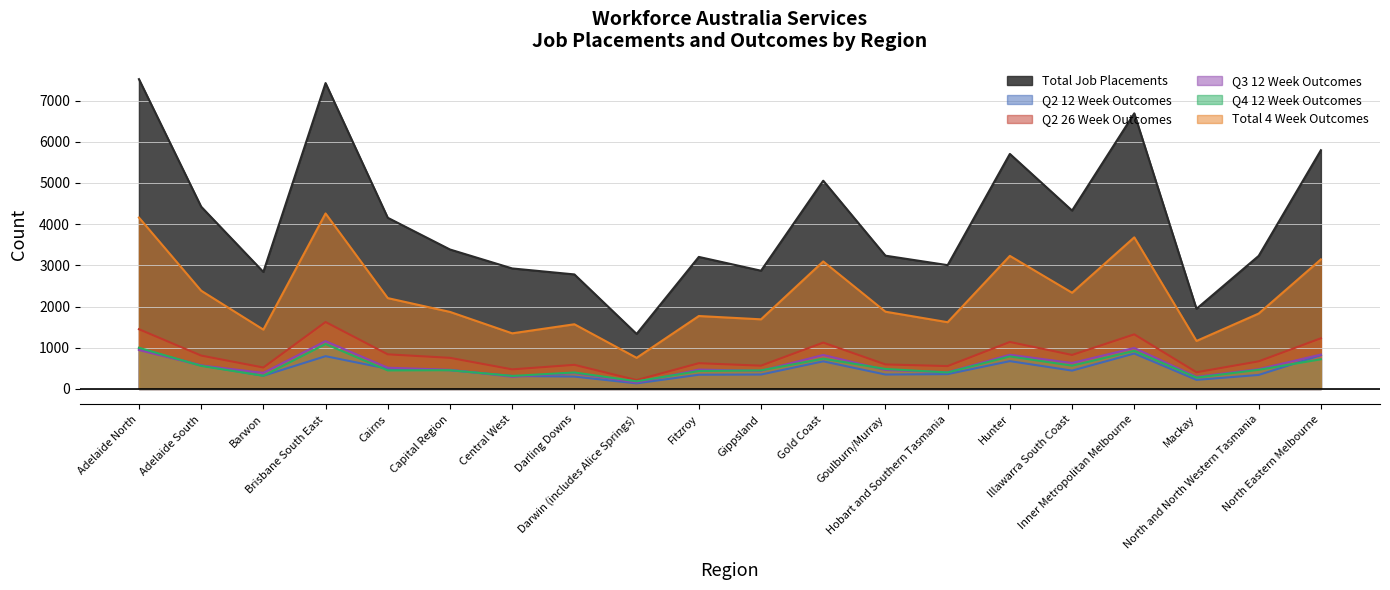

What is the difference between the Q3 12 Week Outcomes values at Capital Region and North and North Western Tasmania?

15